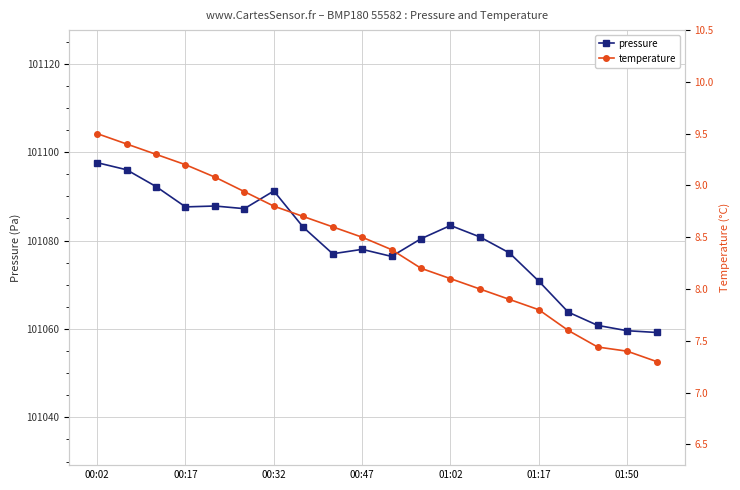

At which category does the chart reach its peak across all series?

00:02